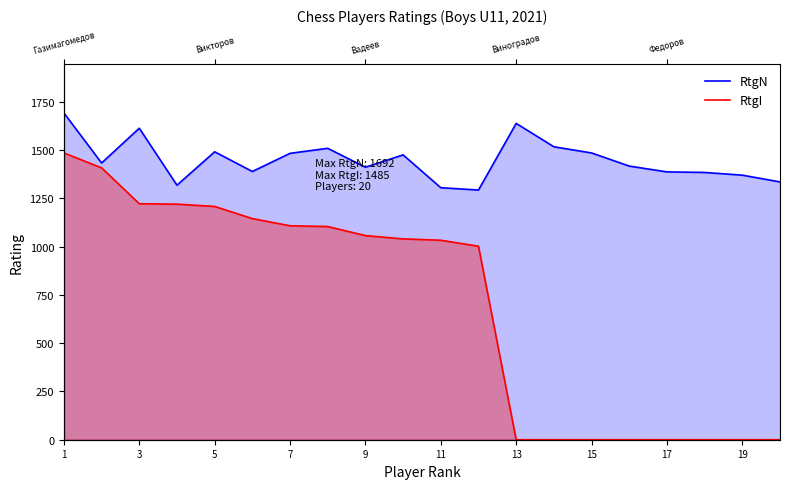

True or false: RtgI and RtgN cross at least once.

False